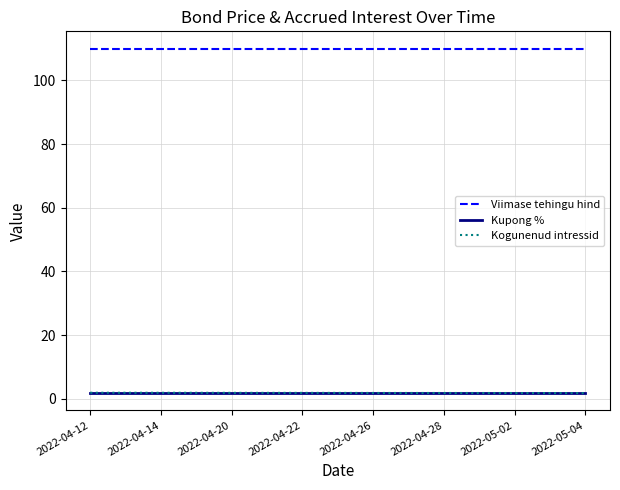

Which series has the largest total across all categories?

Viimase tehingu hind